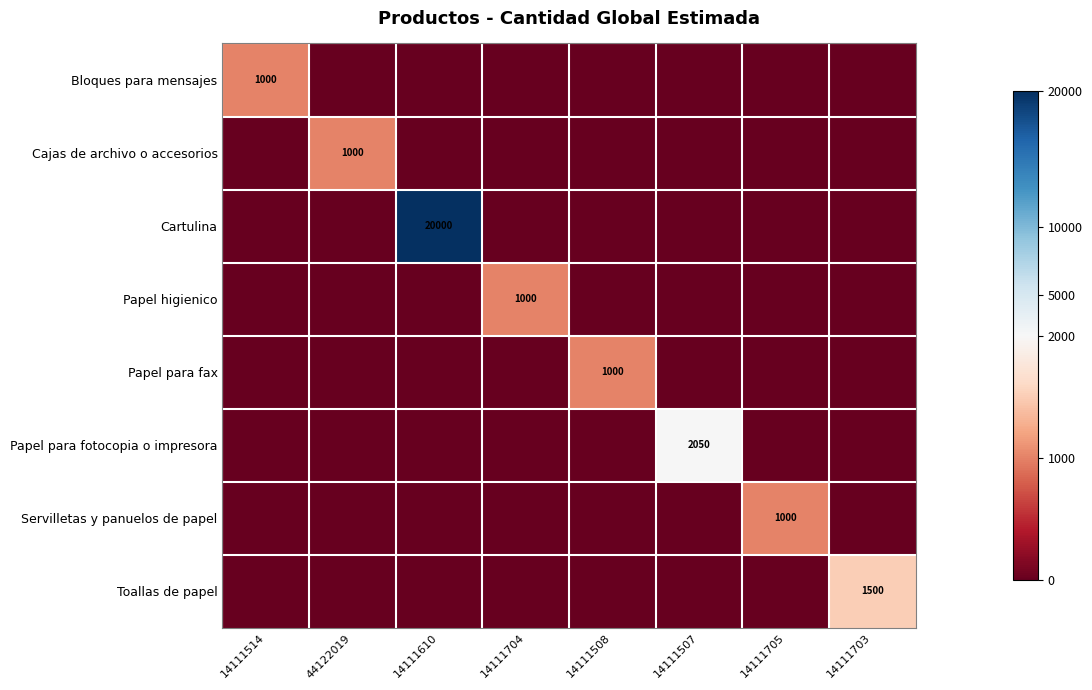

Count the number of categories in the chart.

8